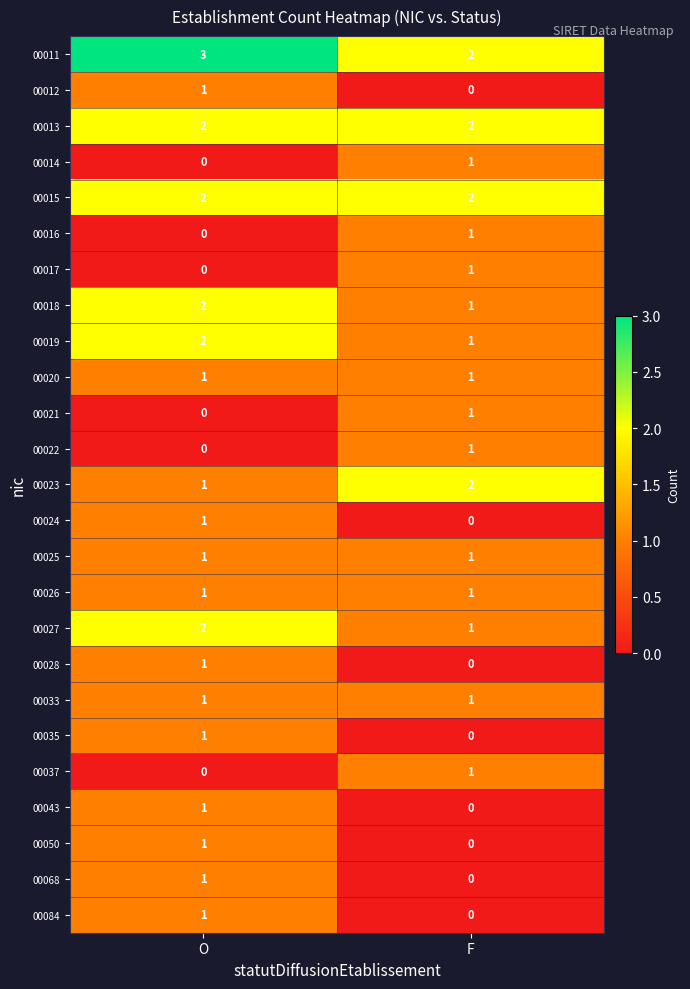

What is the spread (max minus min) of values at O?

3